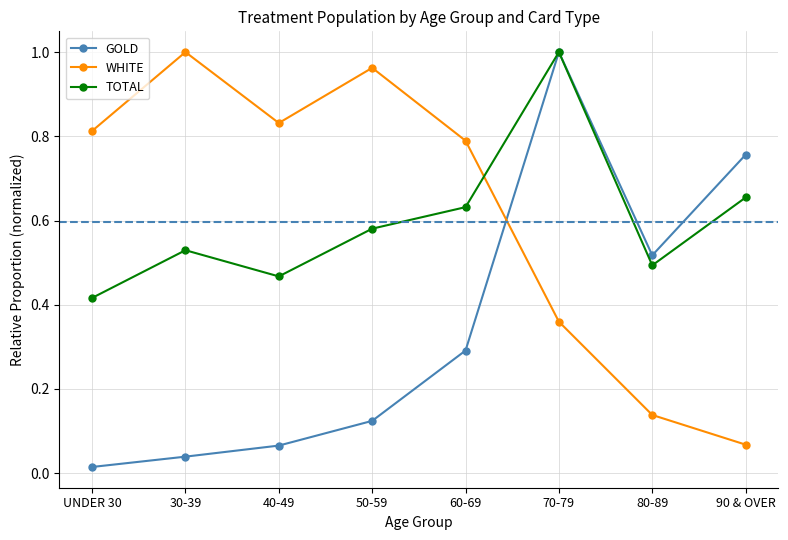

Between 30-39 and 40-49, which series saw the biggest shift?

WHITE